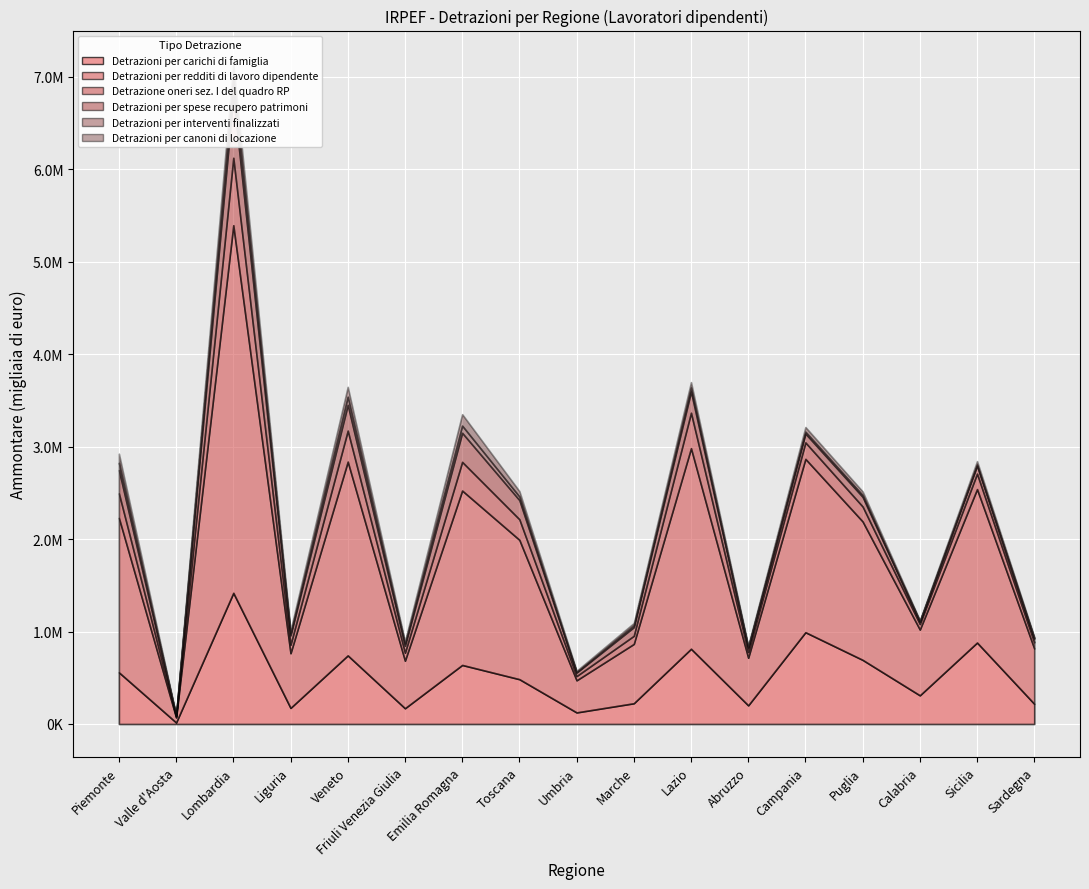

What is the approximate value of Detrazioni per carichi di famiglia at Valle d'Aosta?

16387